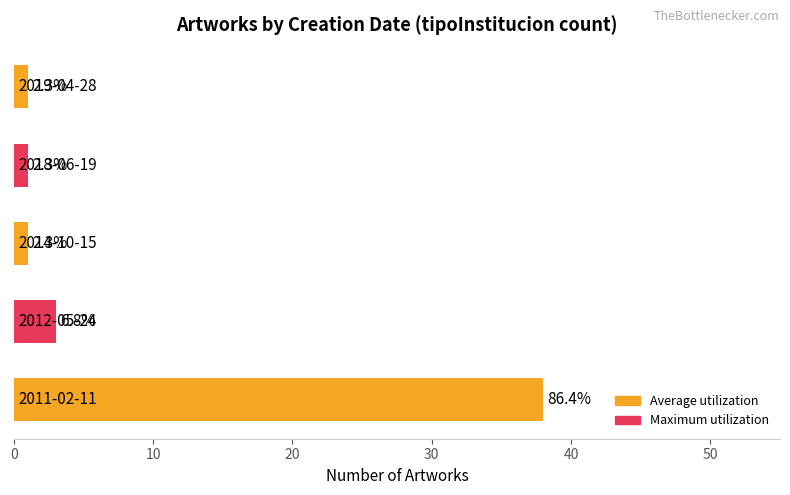

How many bars are there in total?

5